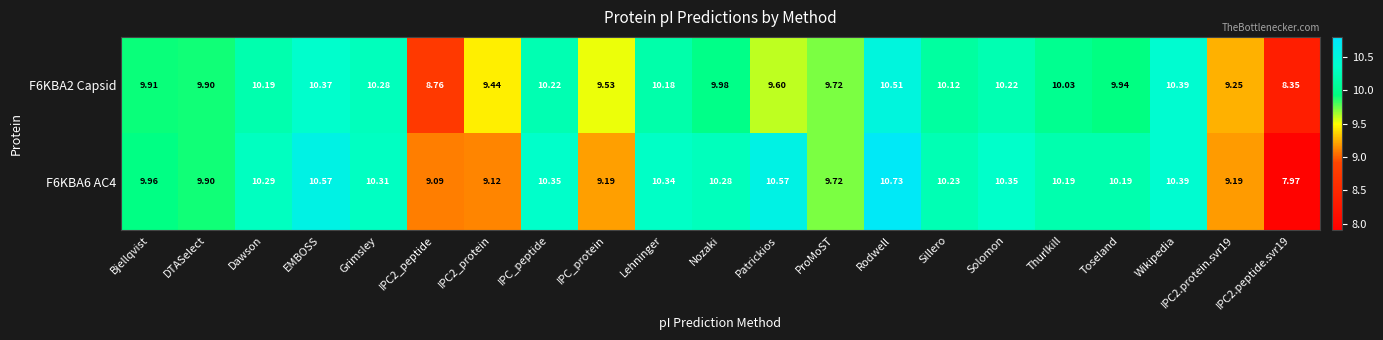

At which label does F6KBA6 AC4 first exceed 10?

Dawson